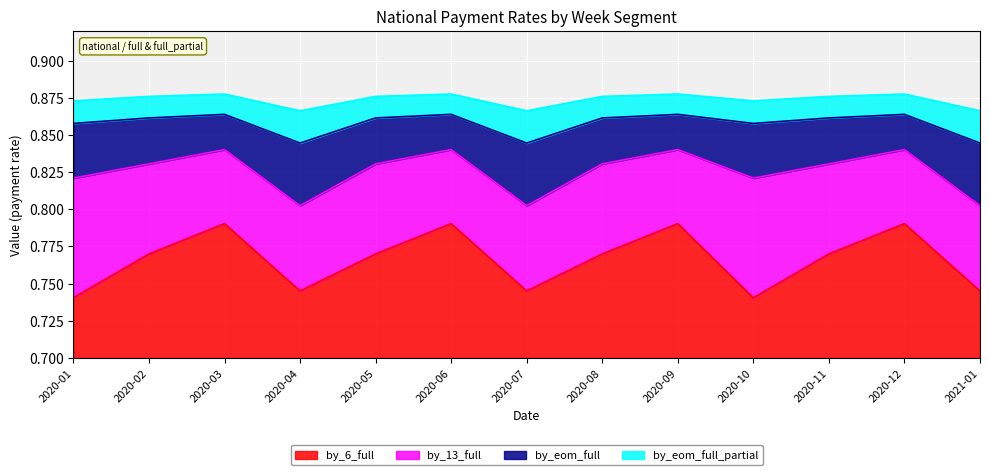

True or false: by_eom_full_partial has more than 1 interior local peaks.

True